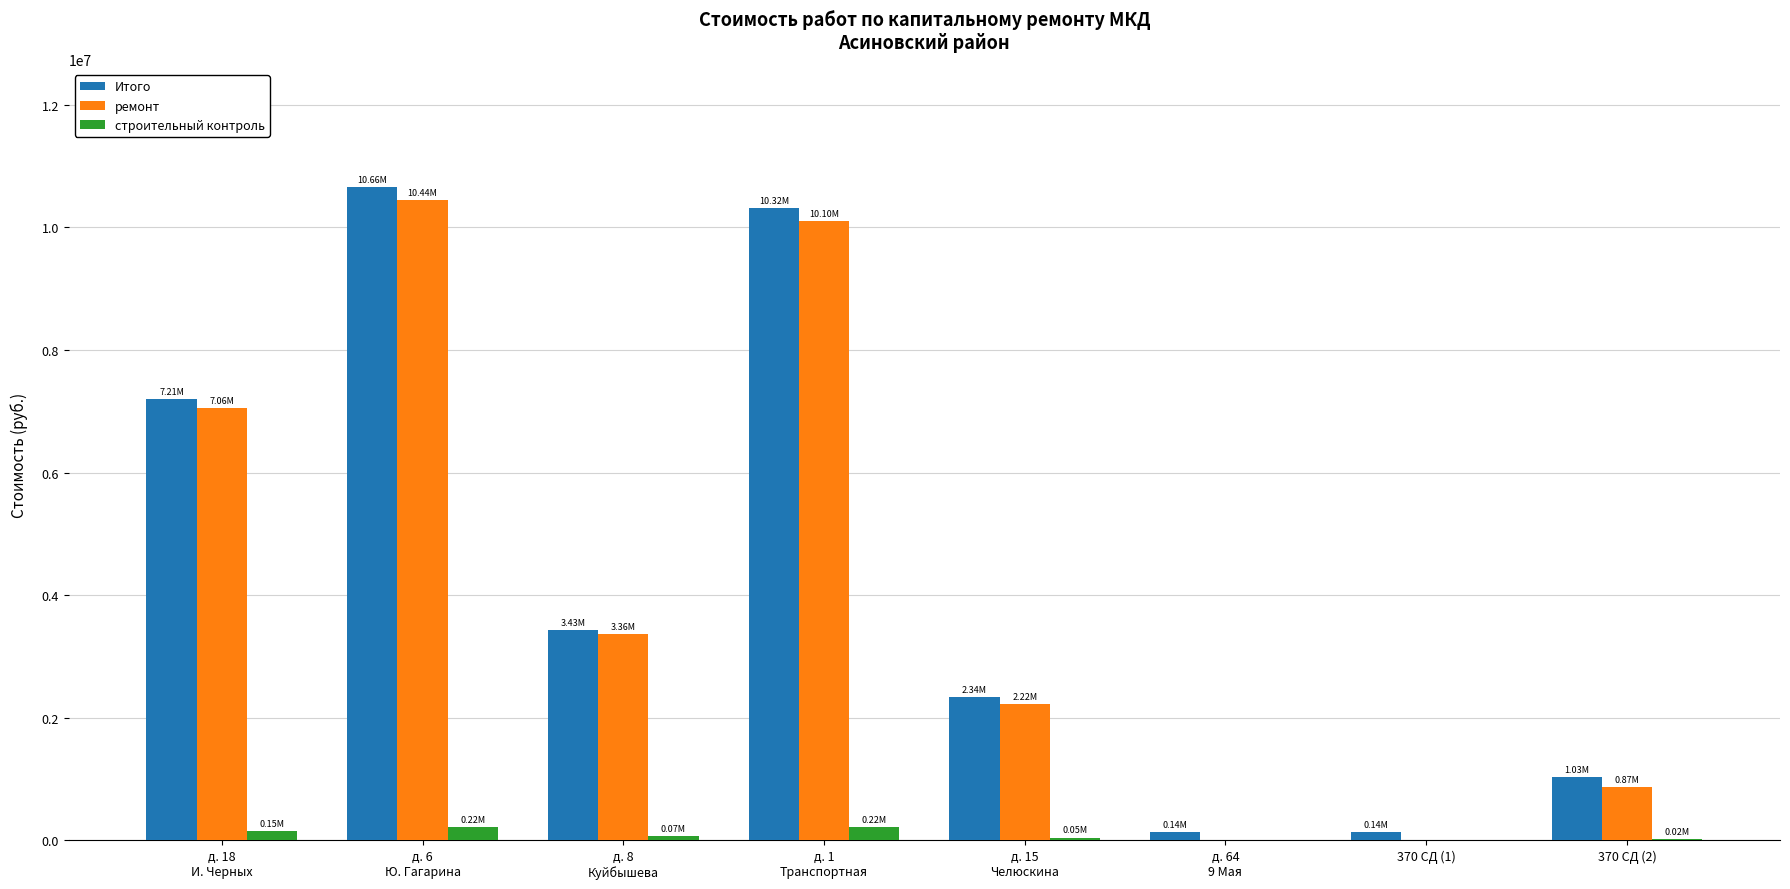

What is the sum of all ремонт values?

34050781.5